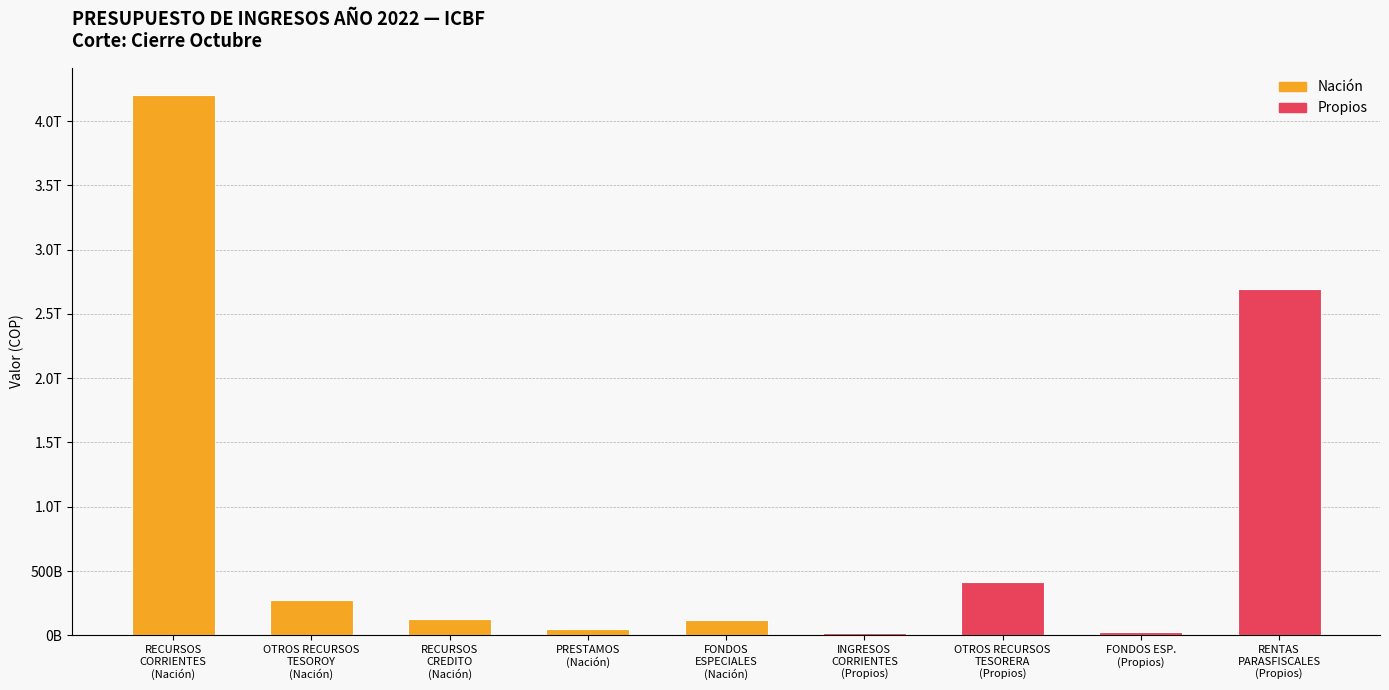

Which series has the largest range (max minus min)?

Nación